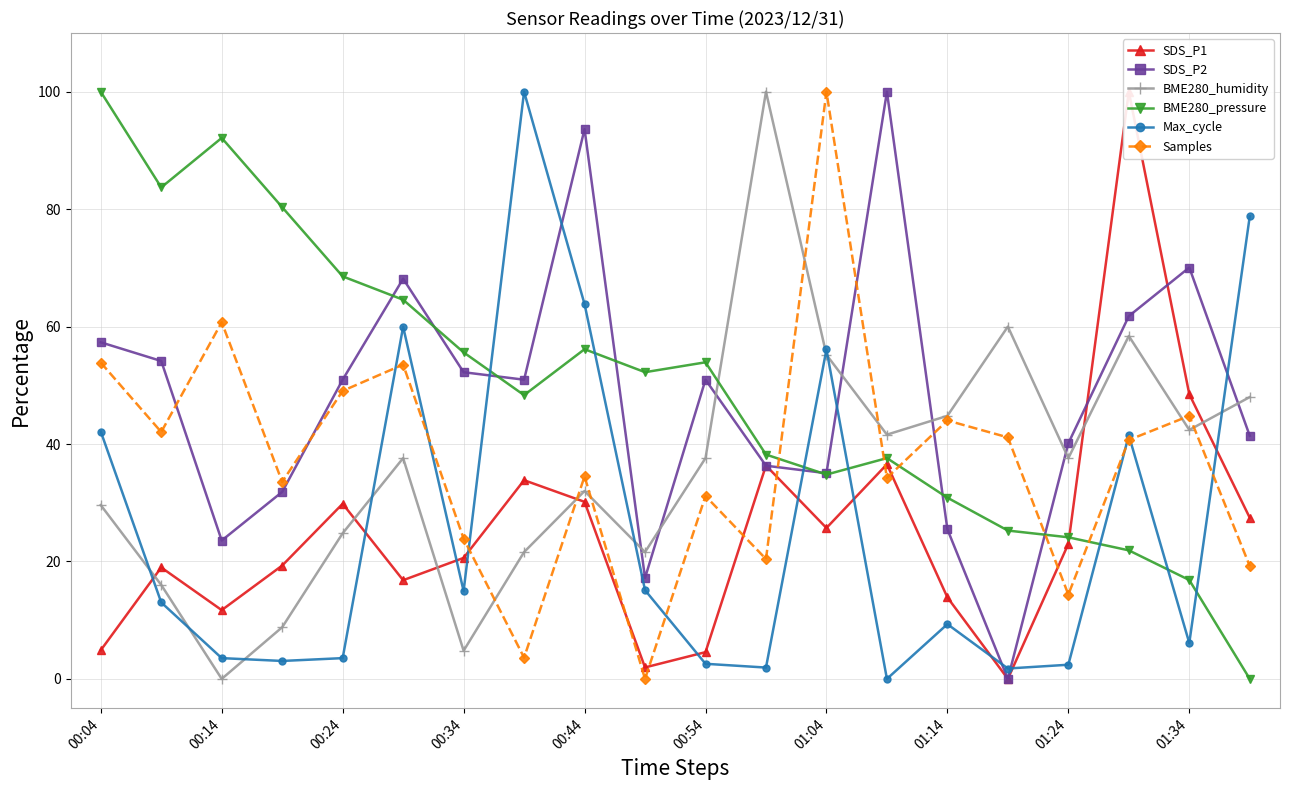

What is the value of the SDS_P2 point at the 13th from the left?

35.0